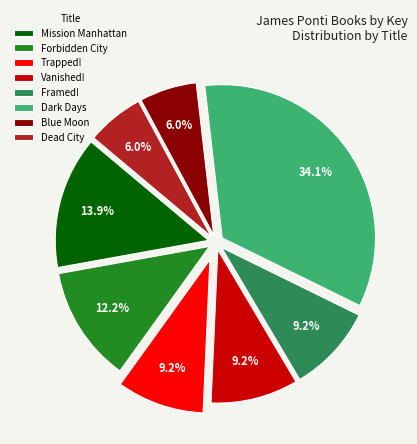

What is the largest slice in the pie chart?

Dark Days